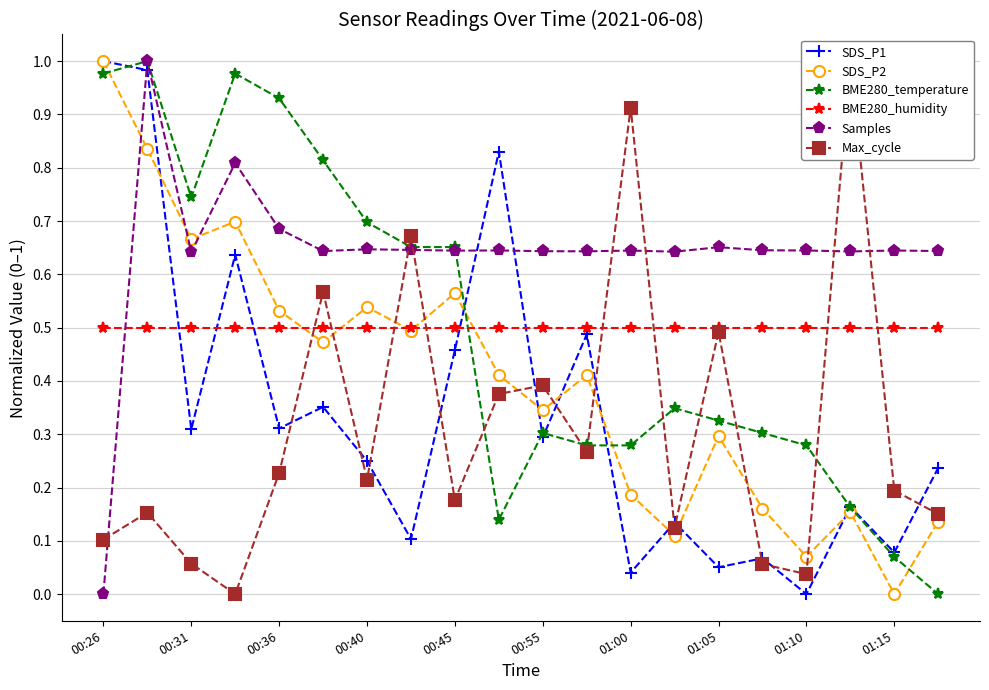

How many values in the SDS_P2 series exceed 0?

19